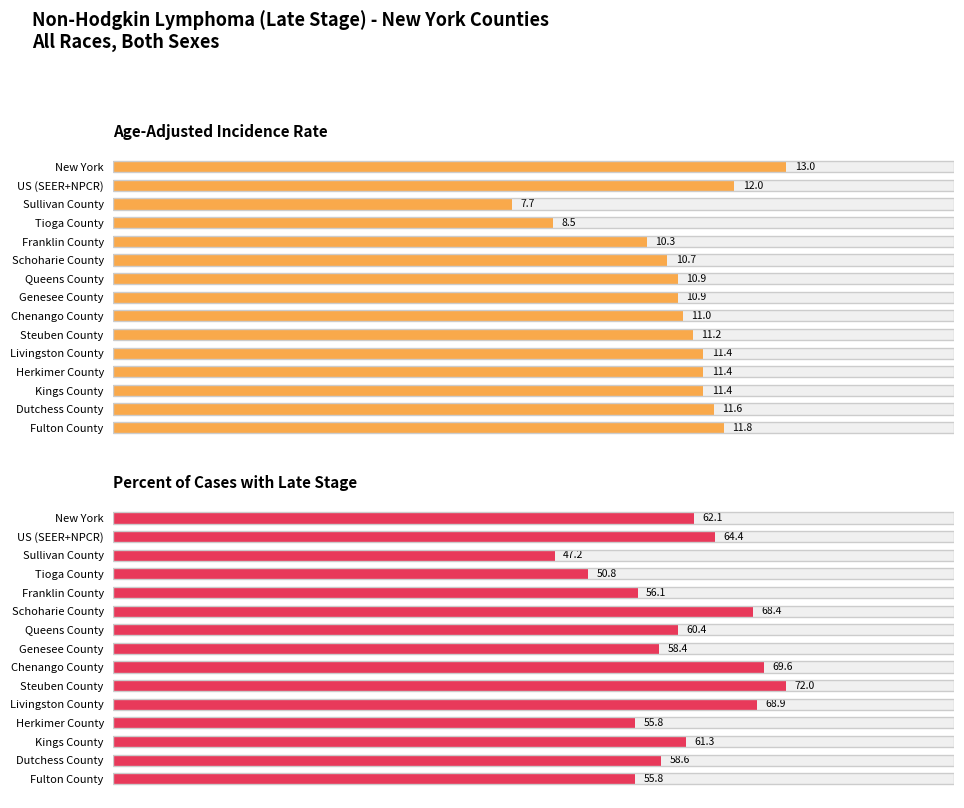

Are the bars horizontal?

Yes